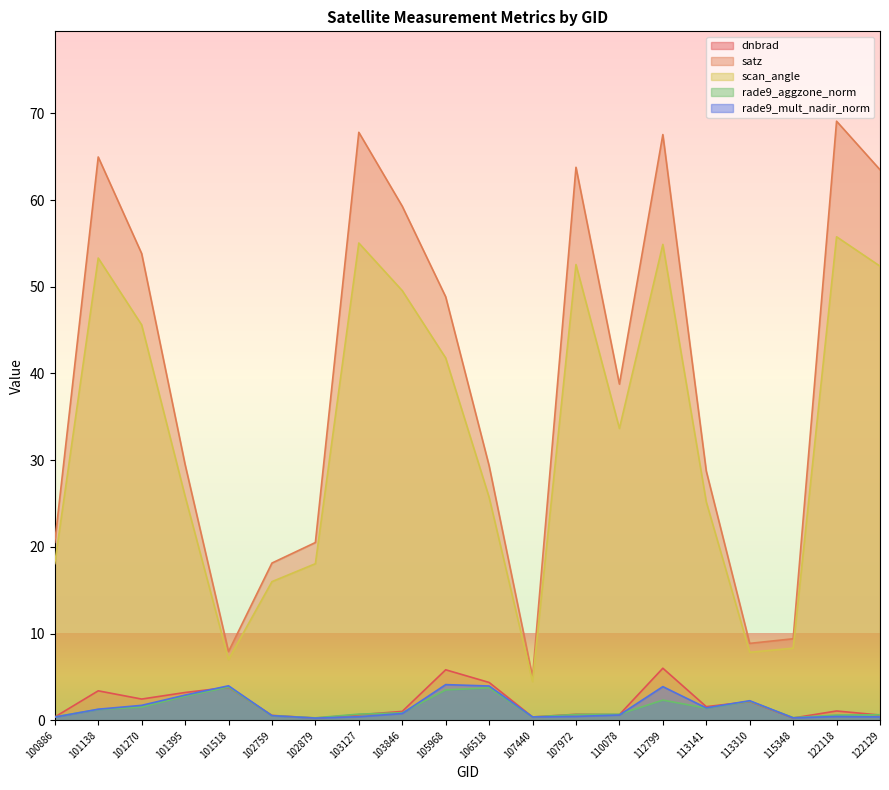

What is the greatest value displayed?

69.1